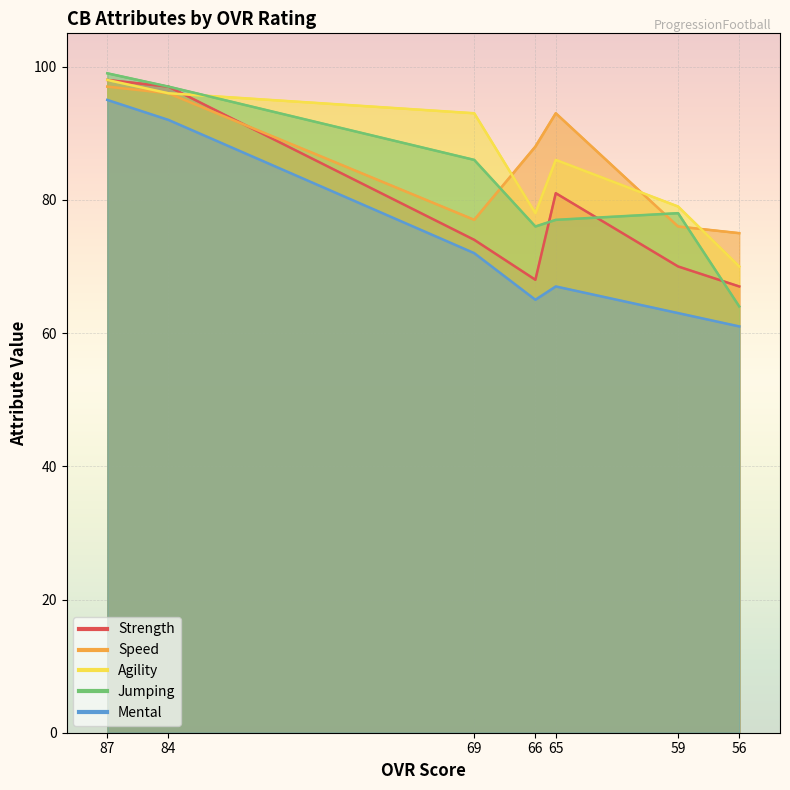

How many values in the mental series exceed 67?

3